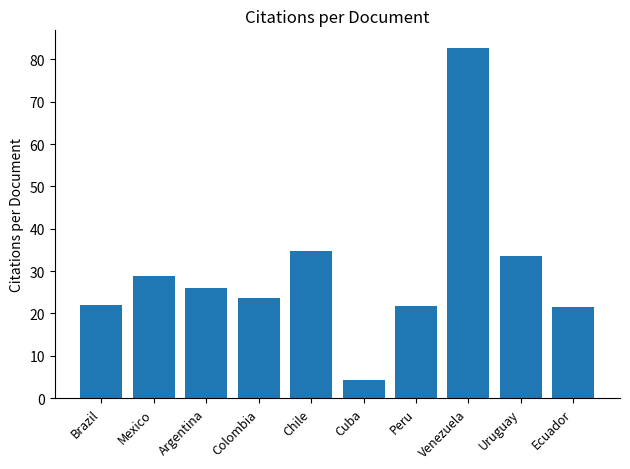

How many values are below 26?

5